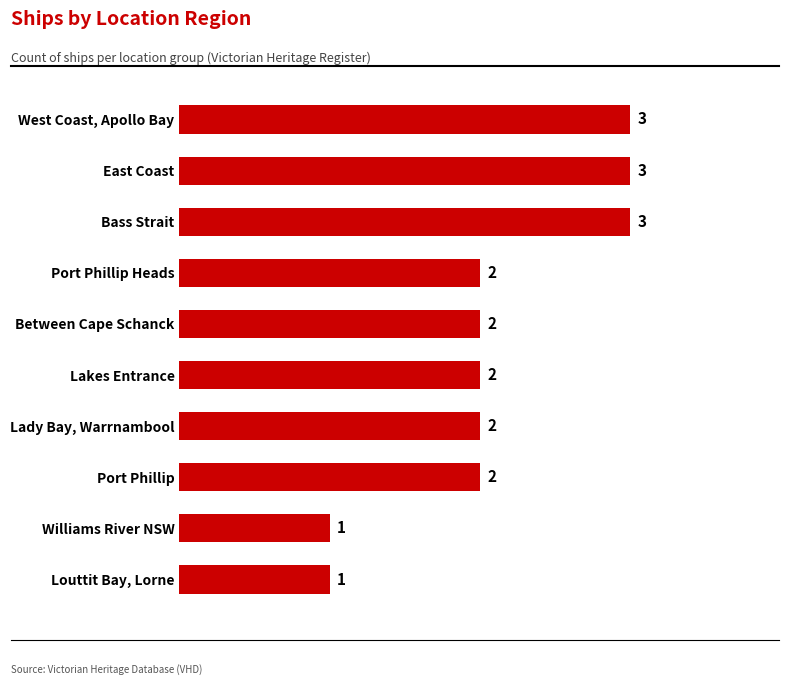

What is the average value?

2